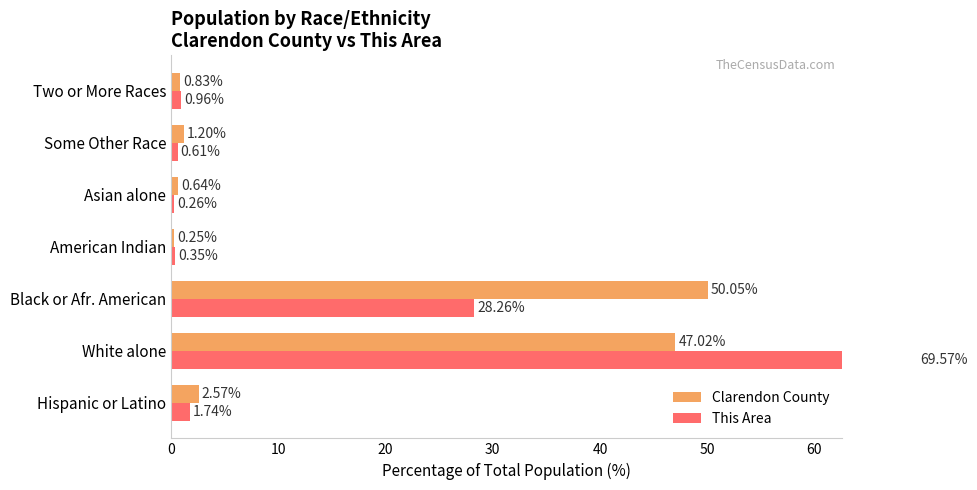

Is it true that Clarendon County equals 2.6 at Hispanic or Latino?

True